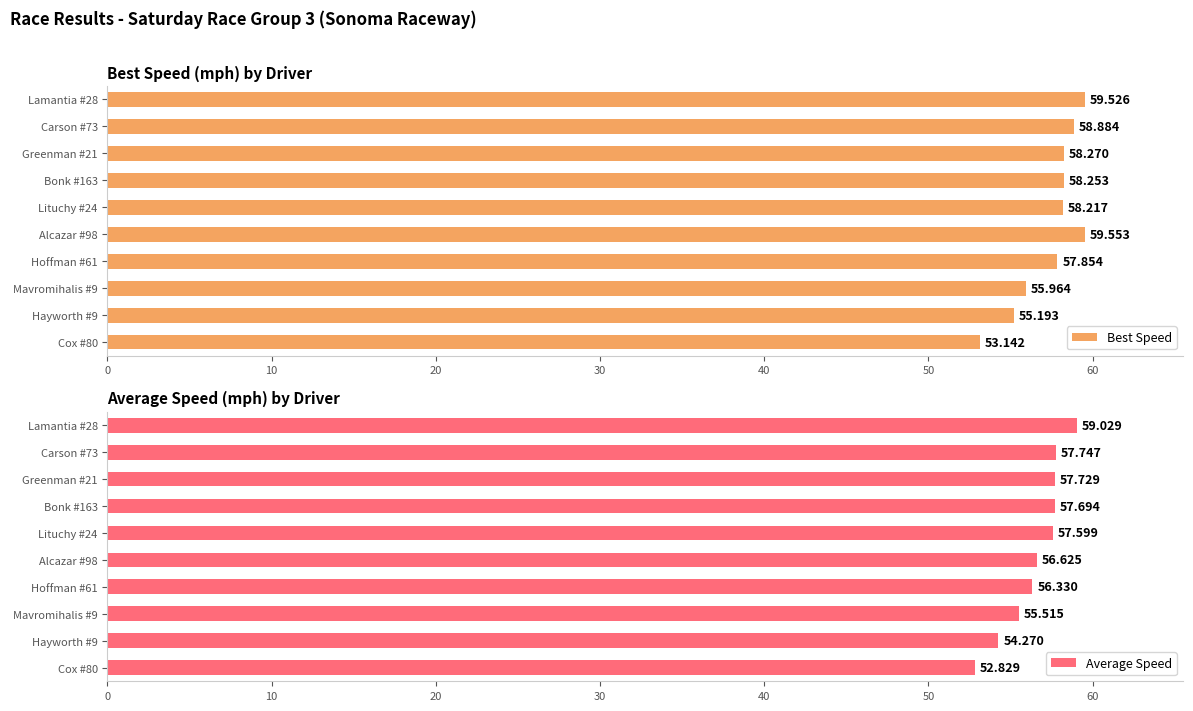

How many bars are there in total?

20